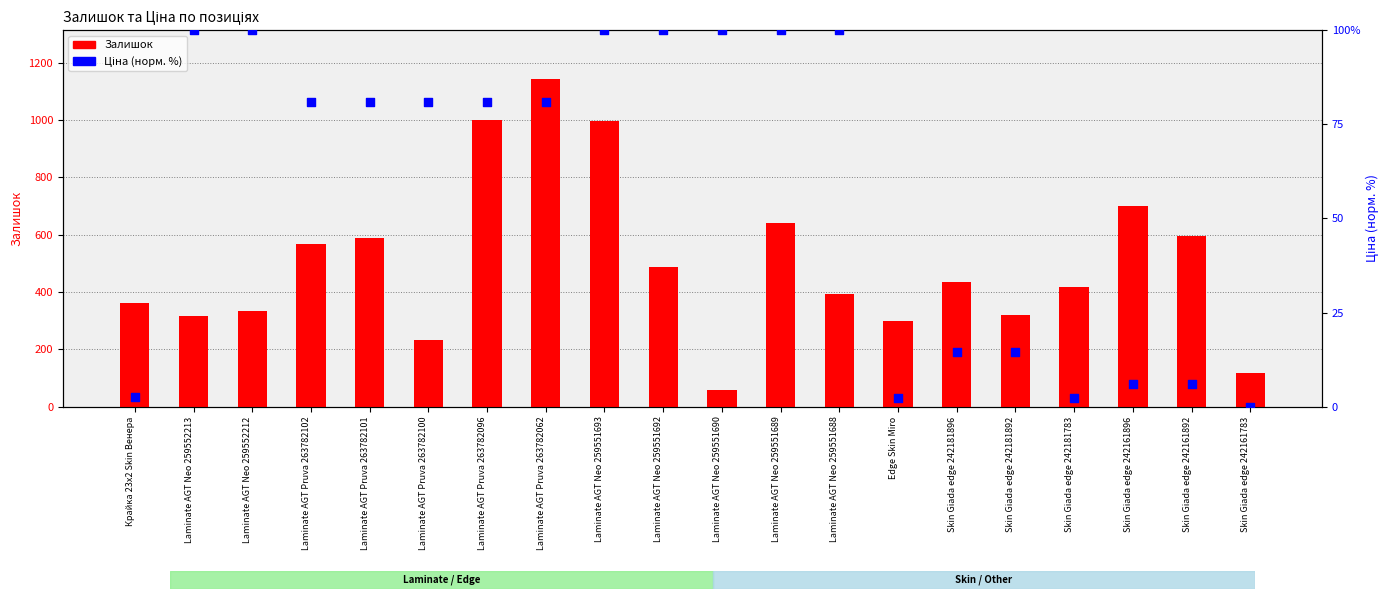

At which category is the sum across all series the highest?

Laminate AGT Pruva 263782062